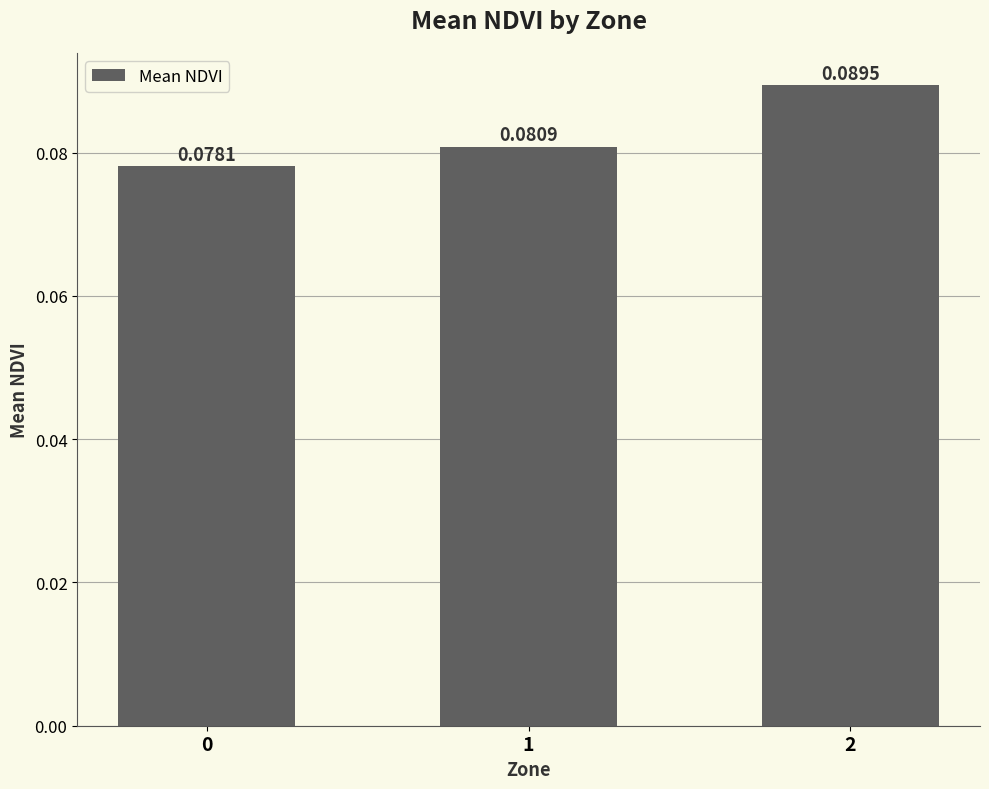

How many bars are there in total?

3